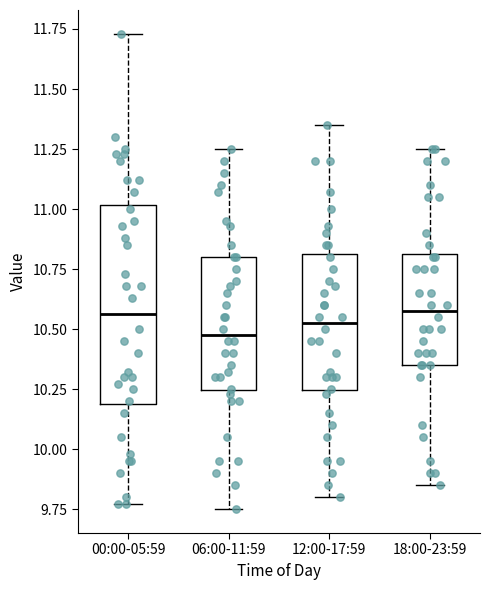

Which box is the tallest, from its lower edge to its upper edge?

00:00-05:59